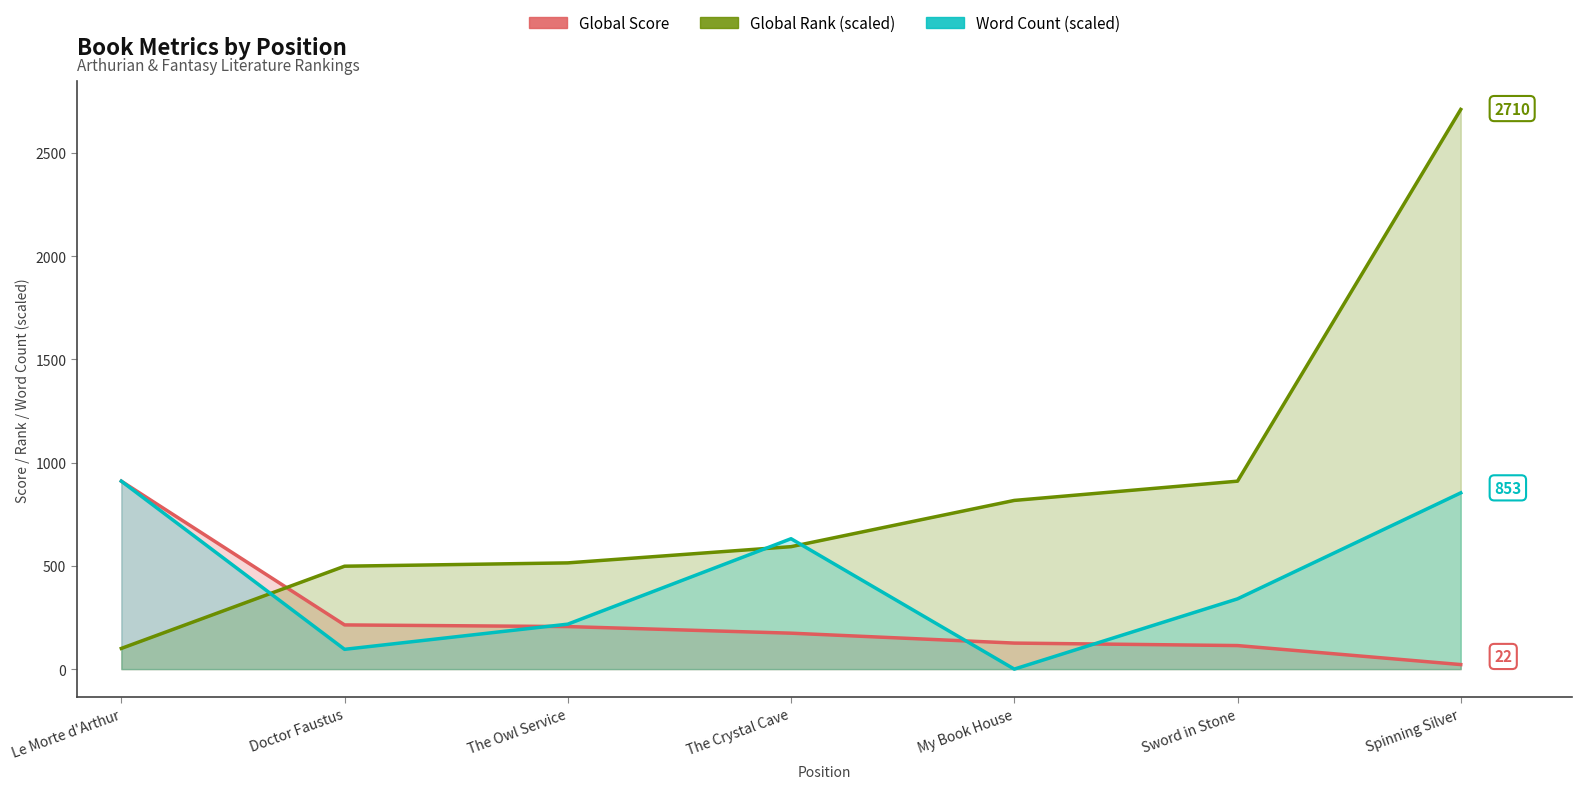

The value of Word Count at Spinning Silver is 853.4. True or false?

True